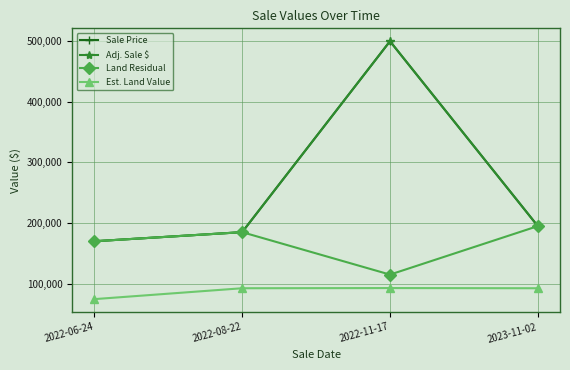

Is this an area chart (filled region under the line)?

No